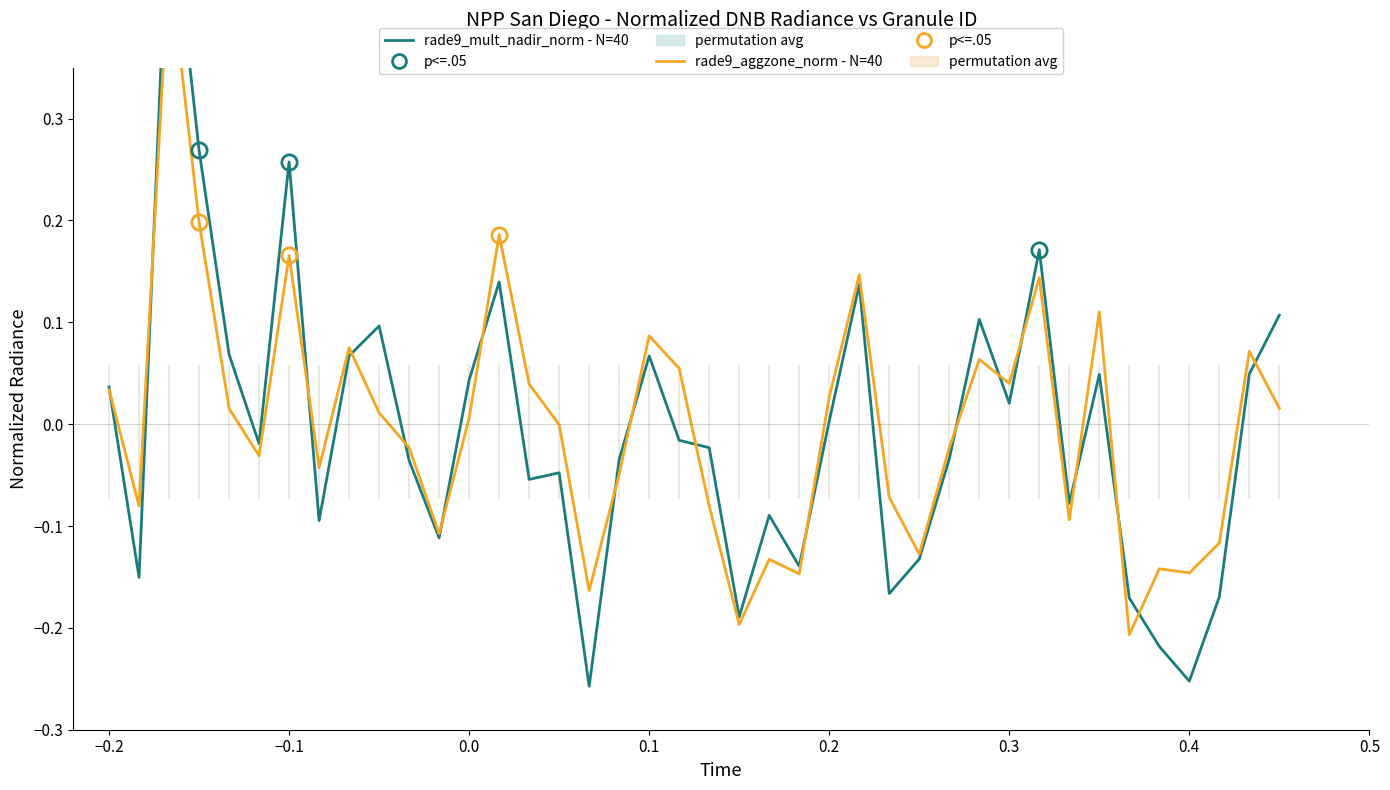

How many distinct data groups are displayed?

2